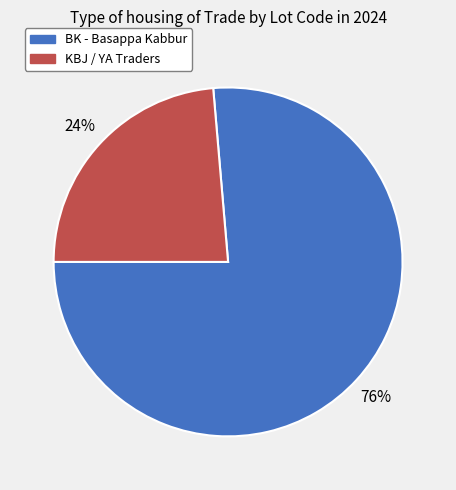

How many slices are in this pie chart?

2